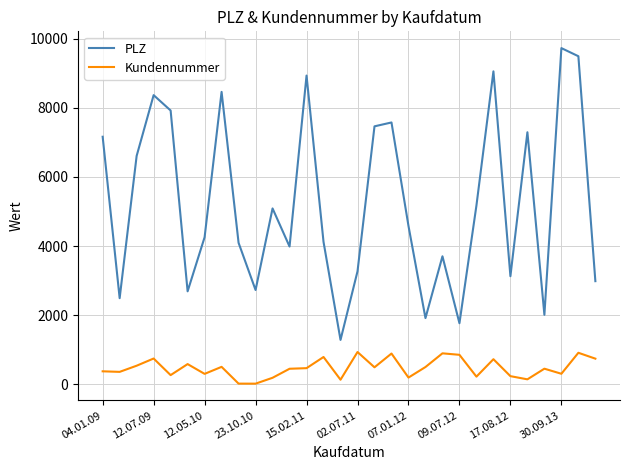

What is the minimum value for PLZ?

1288